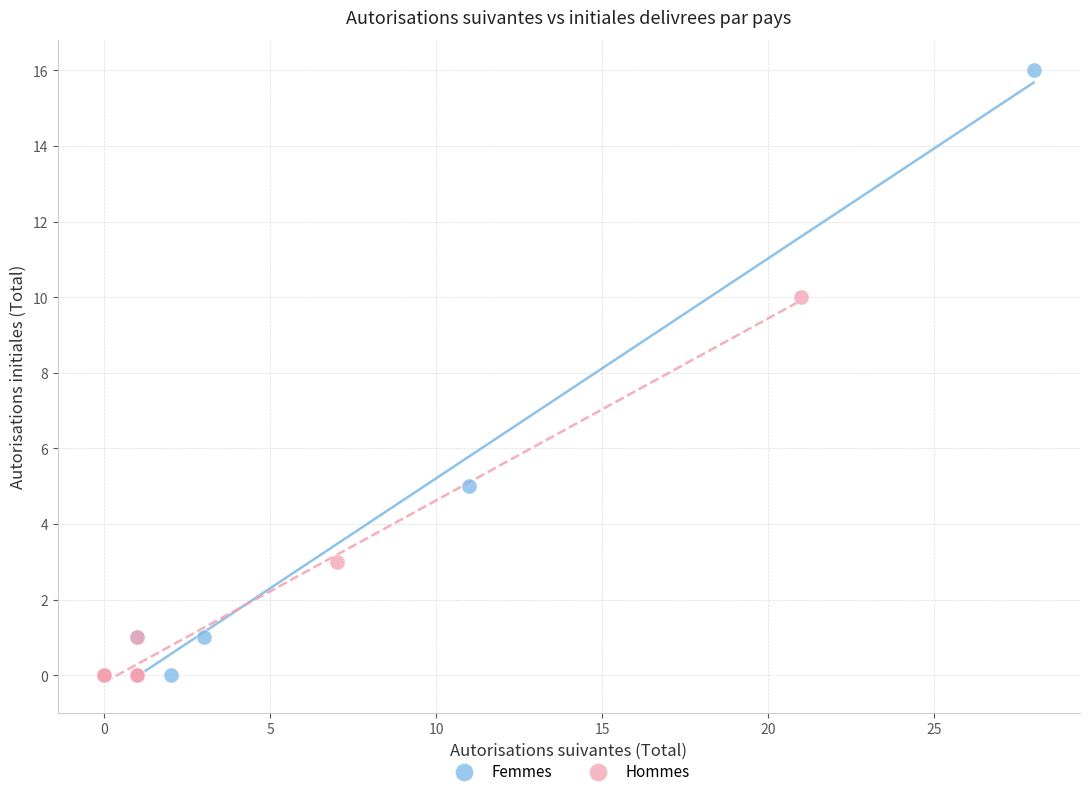

Which series has the widest spread of Y values?

Femmes